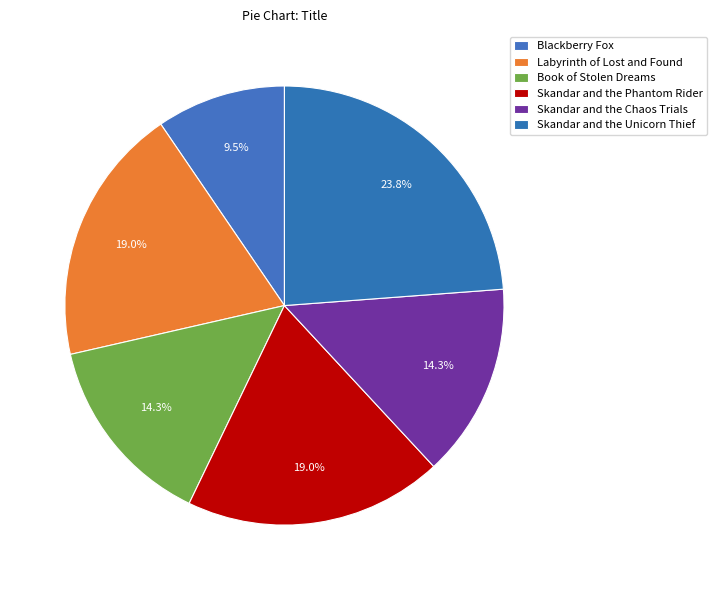

Do Skandar and the Unicorn Thief and Labyrinth of Lost and Found together represent more than half of the pie?

No